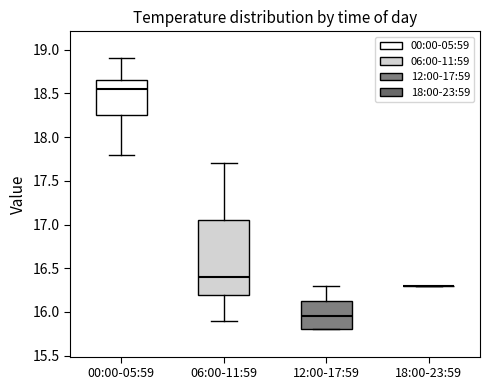

Comparing the boxes themselves (not the whiskers), which one is the tallest?

06:00-11:59